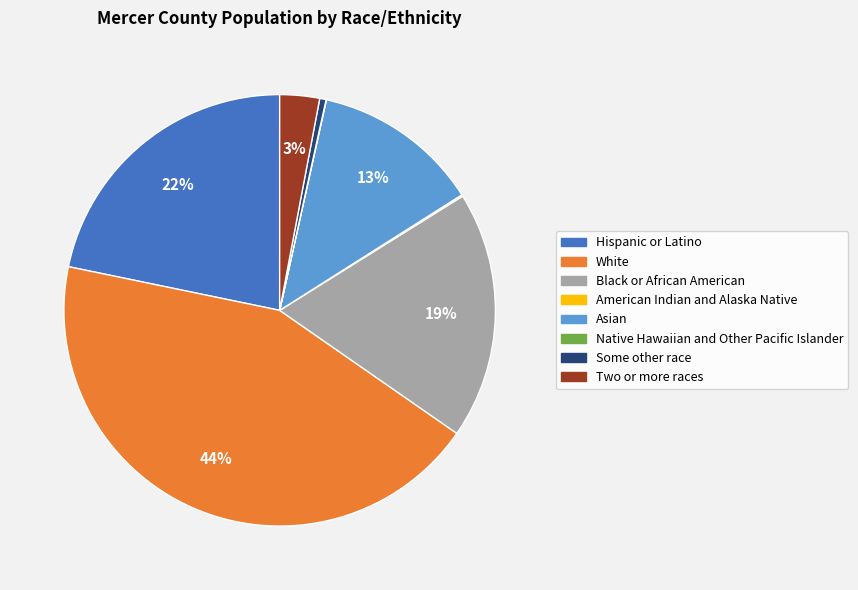

Which category has the biggest portion of the pie?

White